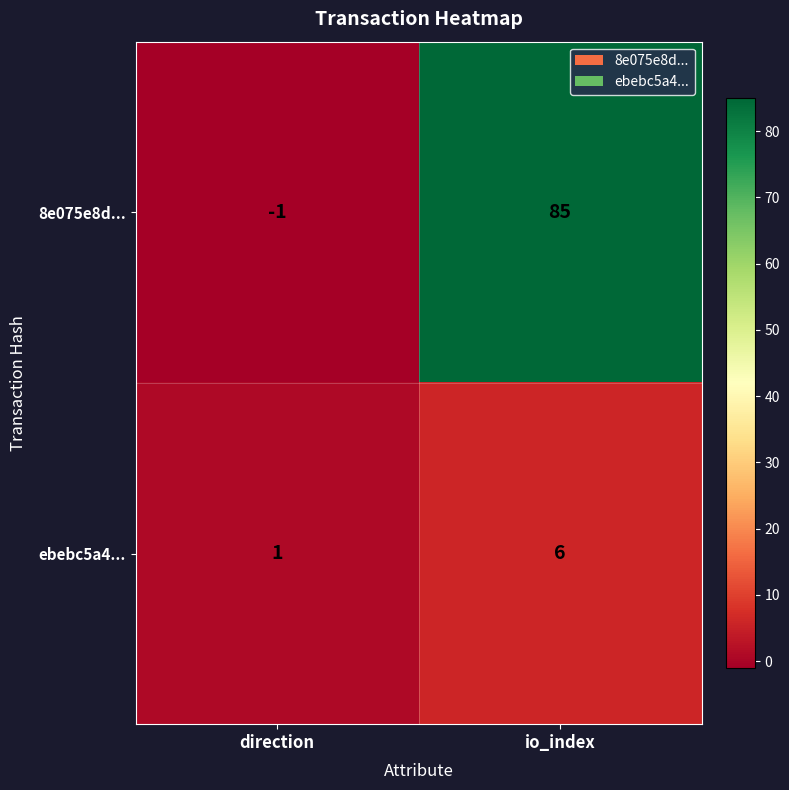

What is the sum of all ebebc5a4... values?

7